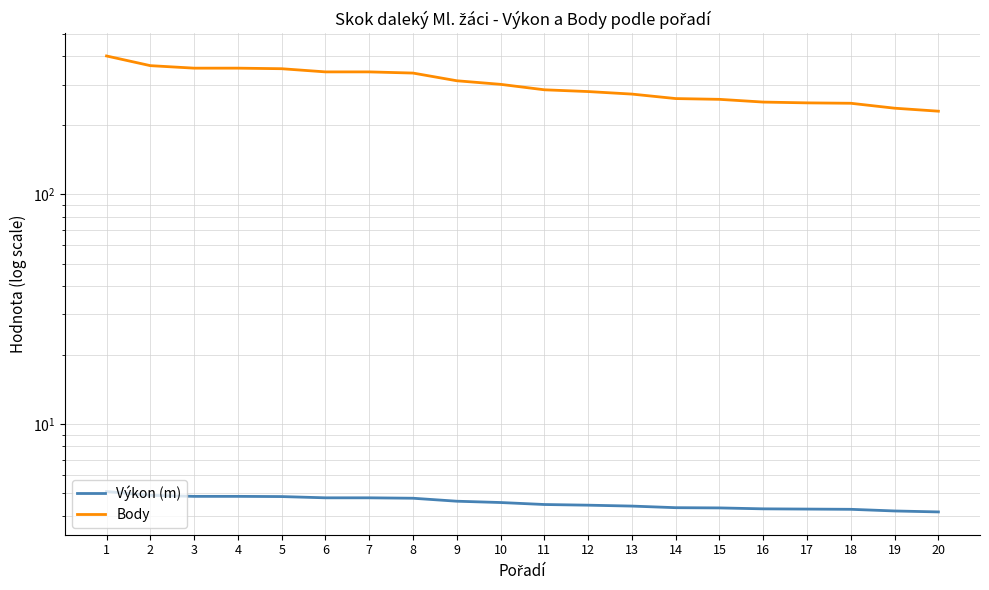

True or false: Výkon (m) and Body cross at least once.

False